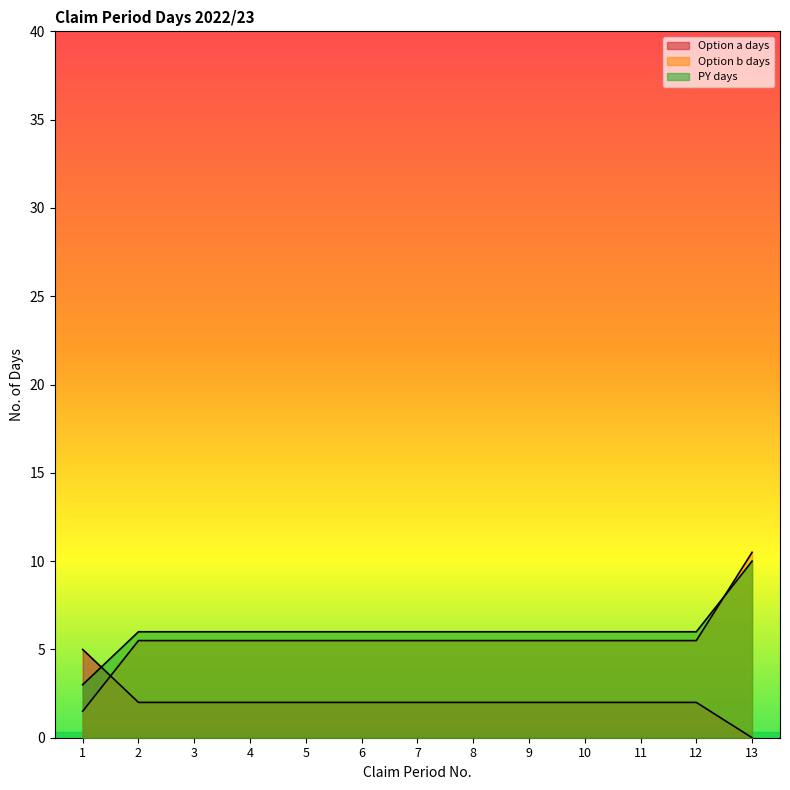

What is the lowest value of the PY days series?

3.0